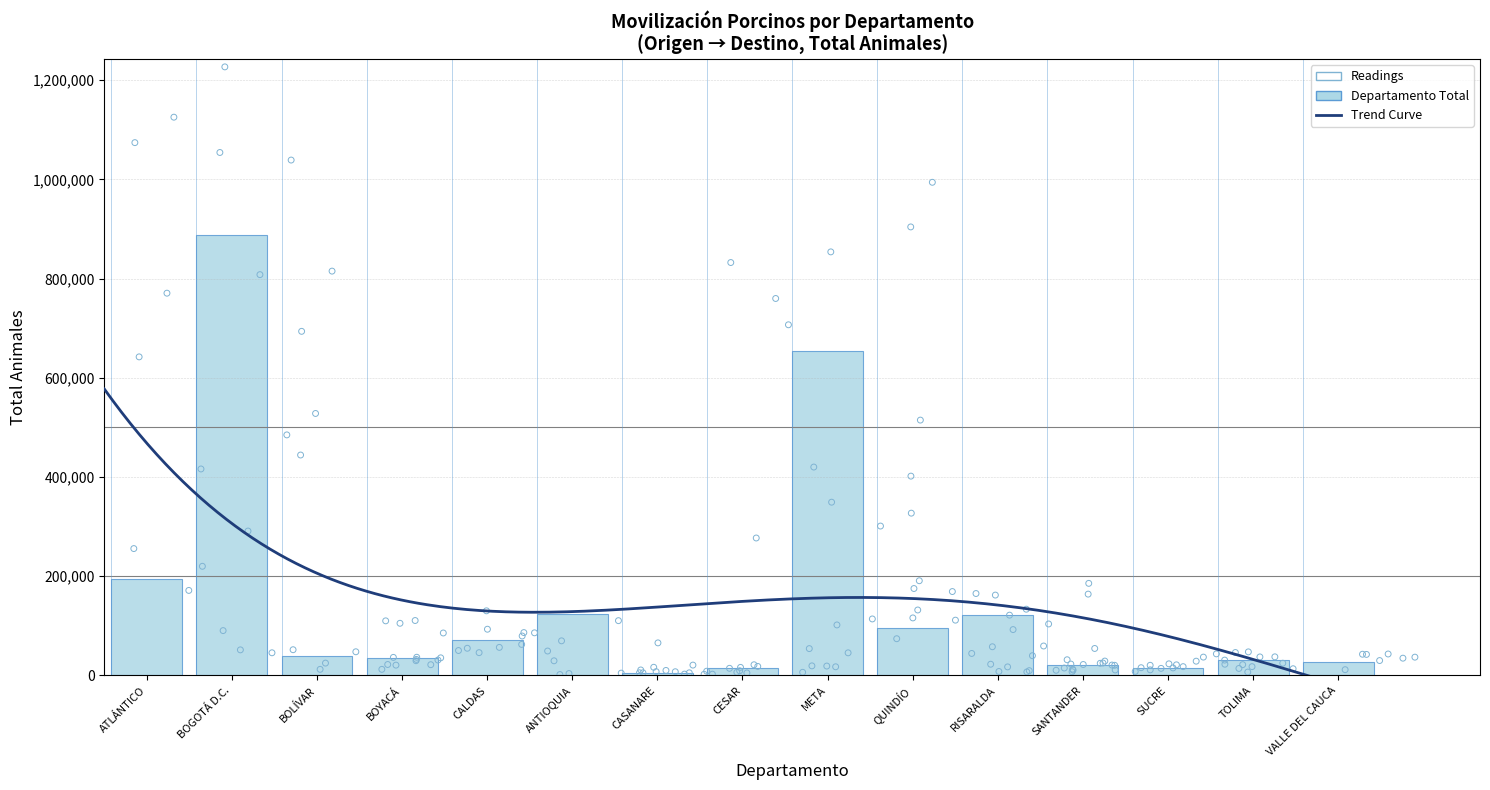

What is the ratio of the value at CALDAS to the value at VALLE DEL CAUCA?

2.5